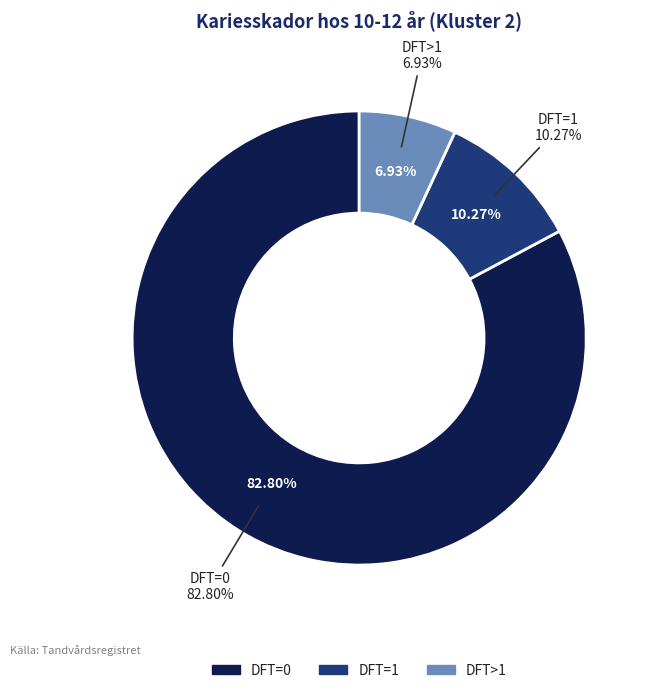

What portion of the pie excludes DFT=1?

89.7%